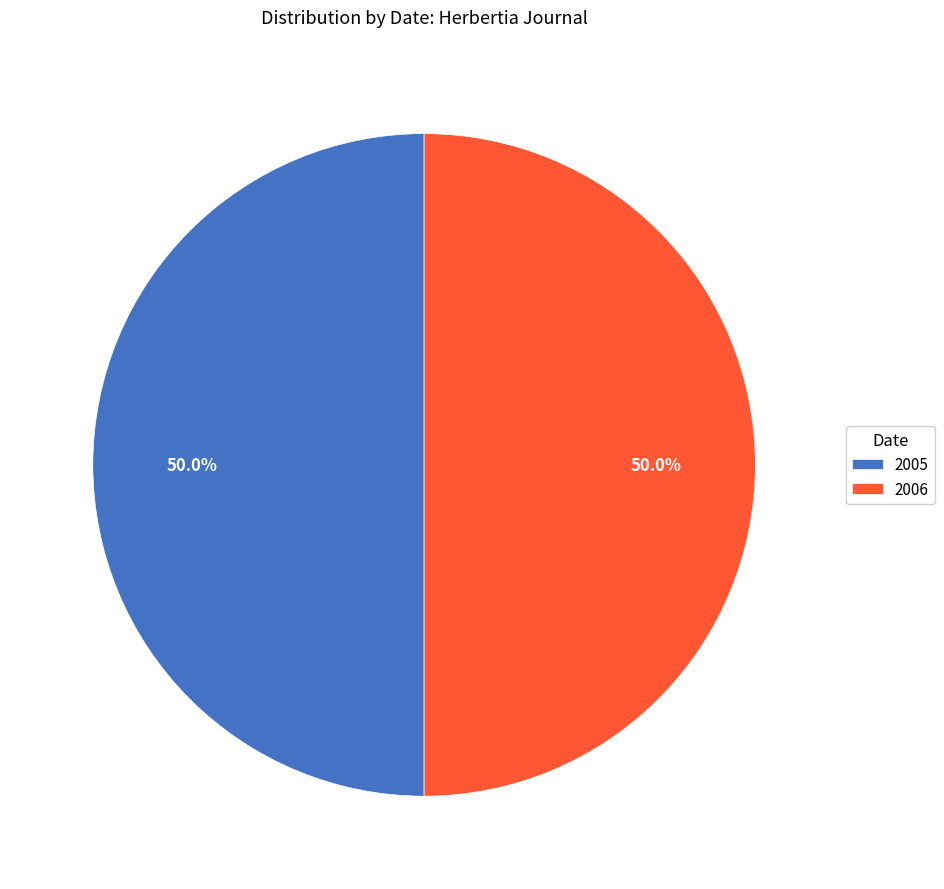

Combined, what portion of the pie is 2005 and 2006?

100.0%